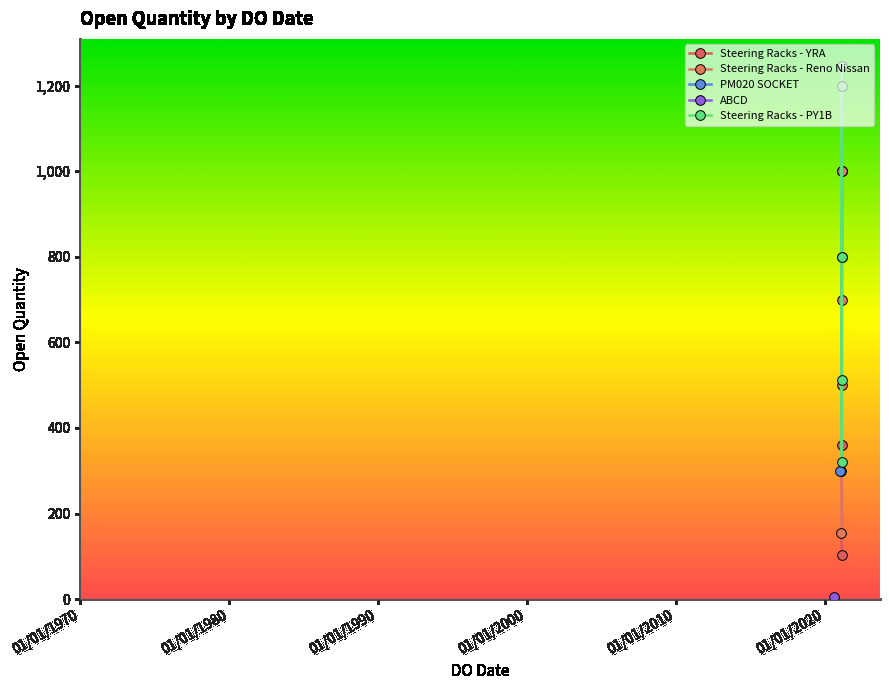

What is the minimum value shown in the chart?

5